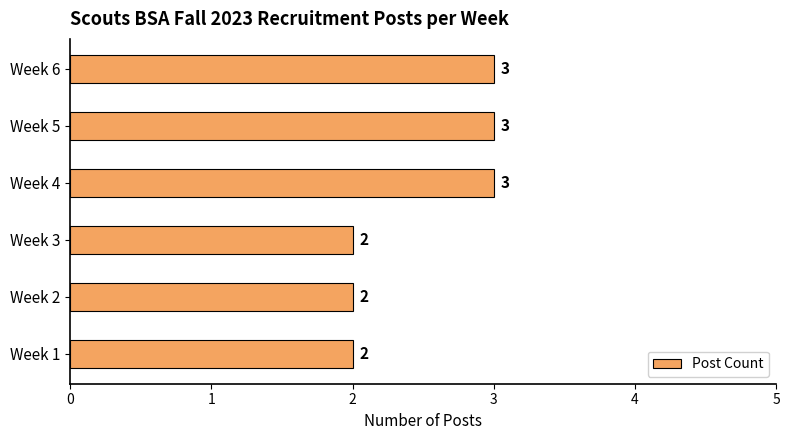

Reading bottom to top, extract all data points from this chart.

2	2	2	3	3	3